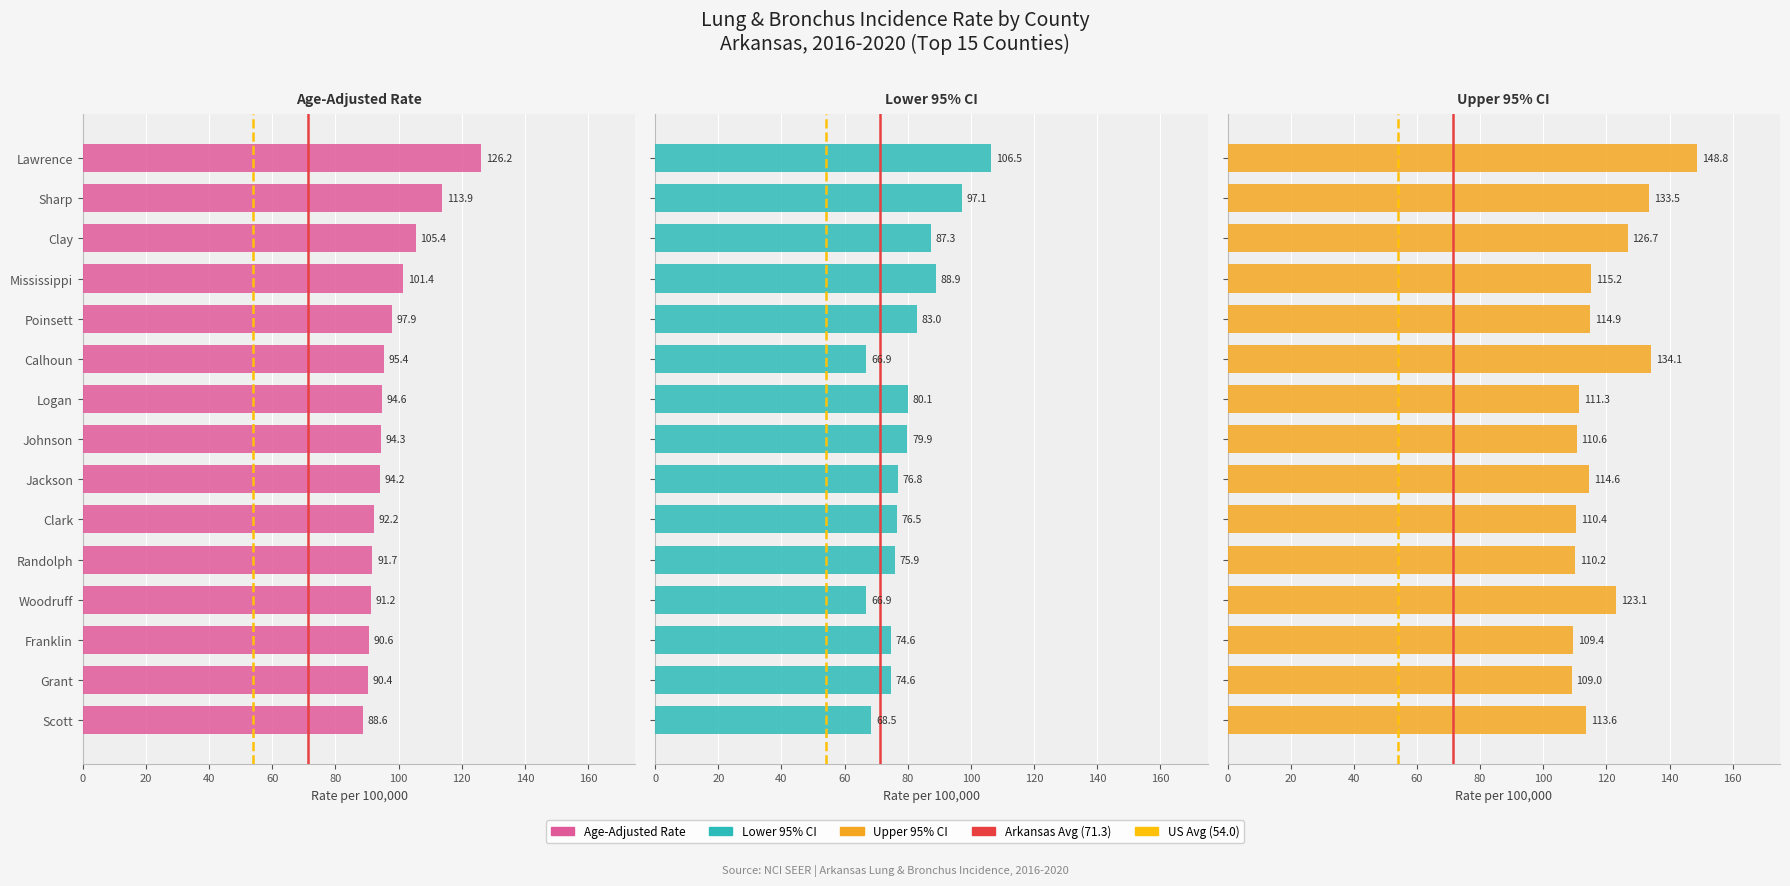

Reading right to left, what are all the values shown in this chart?

Age-Adjusted Rate: Scott=88.6	Grant=90.4	Franklin=90.6	Woodruff=91.2	Randolph=91.7	Clark=92.2	Jackson=94.2	Johnson=94.3	Logan=94.6	Calhoun=95.4	Poinsett=97.9	Mississippi=101.4	Clay=105.4	Sharp=113.9	Lawrence=126.2
Lower 95% CI: Scott=68.5	Grant=74.6	Franklin=74.6	Woodruff=66.9	Randolph=75.9	Clark=76.5	Jackson=76.8	Johnson=79.9	Logan=80.1	Calhoun=66.9	Poinsett=83.0	Mississippi=88.9	Clay=87.3	Sharp=97.1	Lawrence=106.5
Upper 95% CI: Scott=113.6	Grant=109.0	Franklin=109.4	Woodruff=123.1	Randolph=110.2	Clark=110.4	Jackson=114.6	Johnson=110.6	Logan=111.3	Calhoun=134.1	Poinsett=114.9	Mississippi=115.2	Clay=126.7	Sharp=133.5	Lawrence=148.8